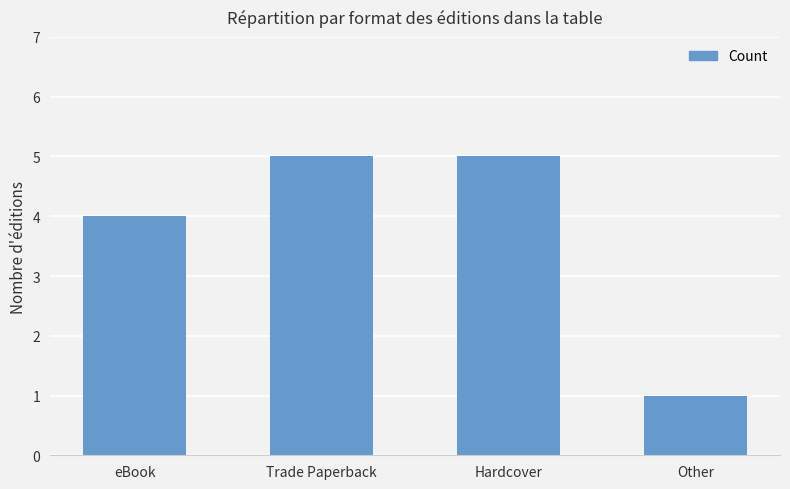

Where is the data nearest to the value 3?

eBook